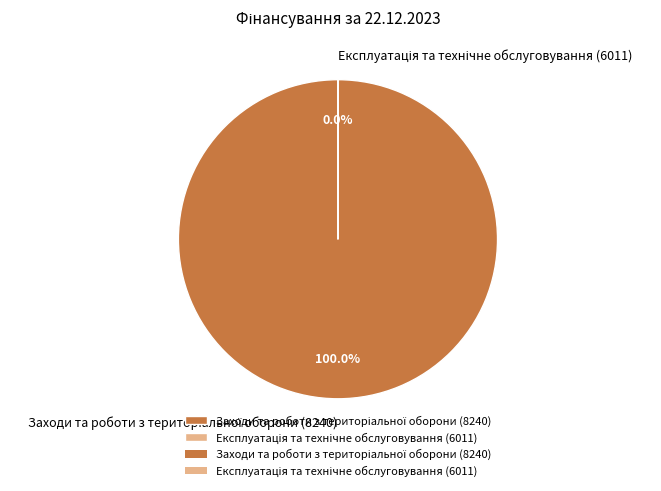

Does any single category account for the majority?

Yes